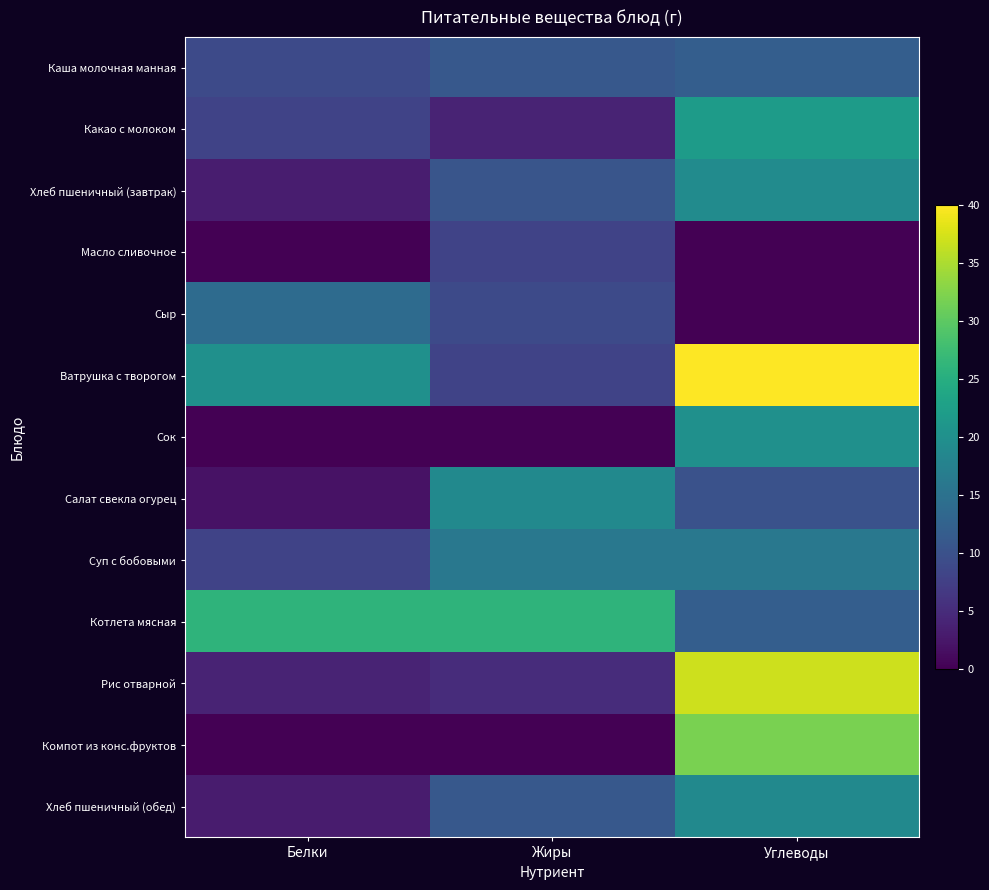

What is the greatest value displayed?

40.0